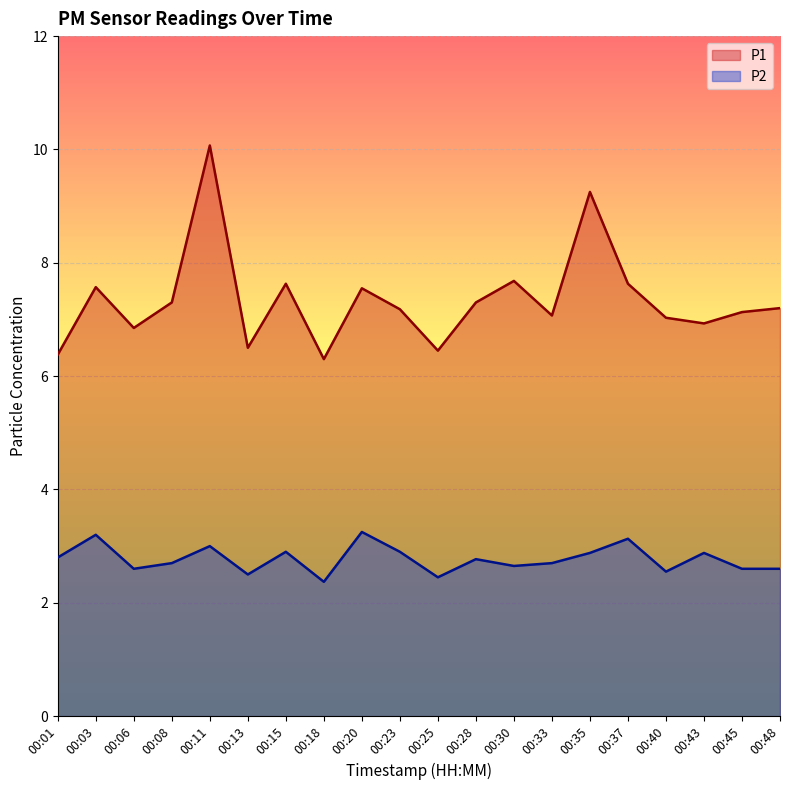

At which category does the chart reach its minimum across all series?

00:18